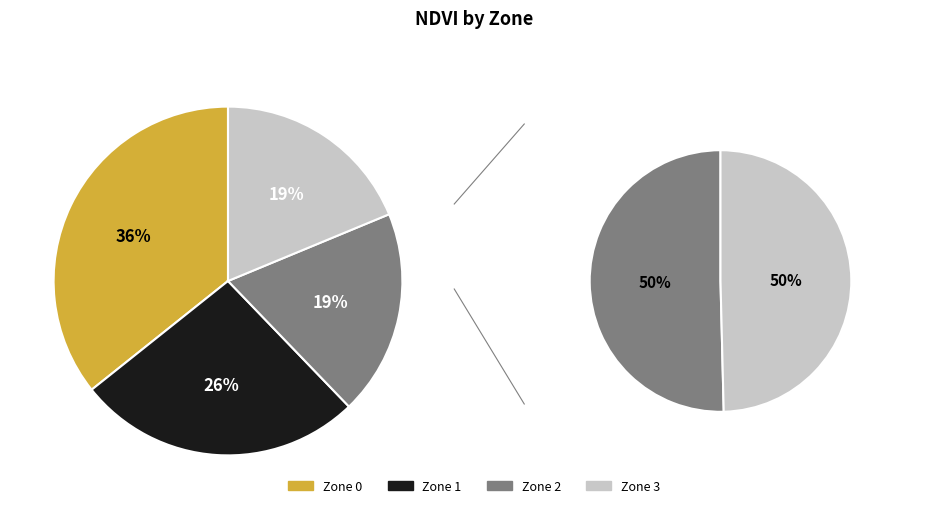

How many slices are in this pie chart?

4